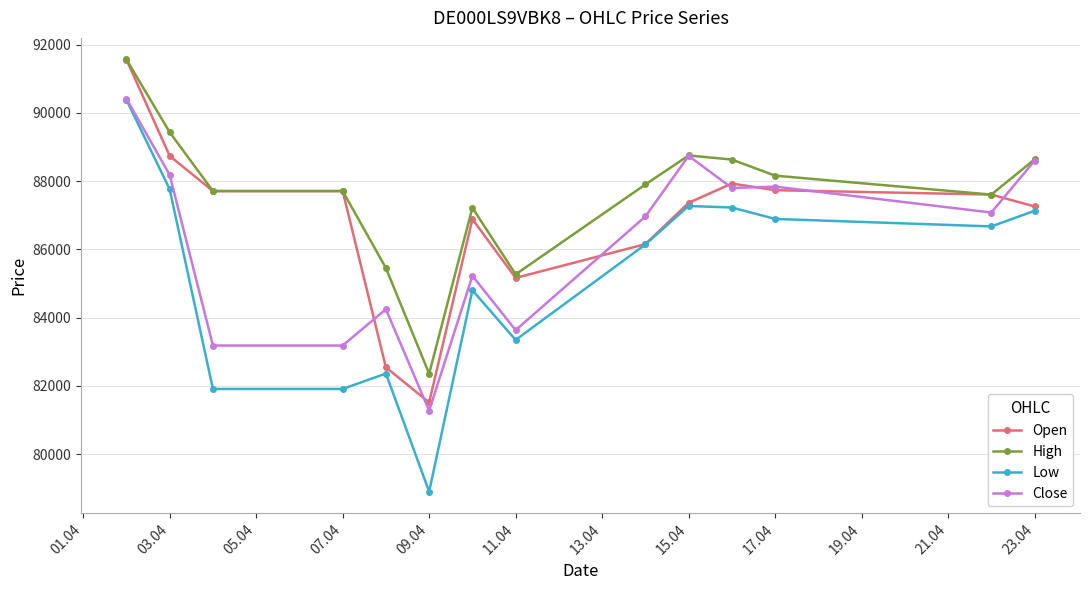

True or false: Close has more than 1 interior local peaks.

True